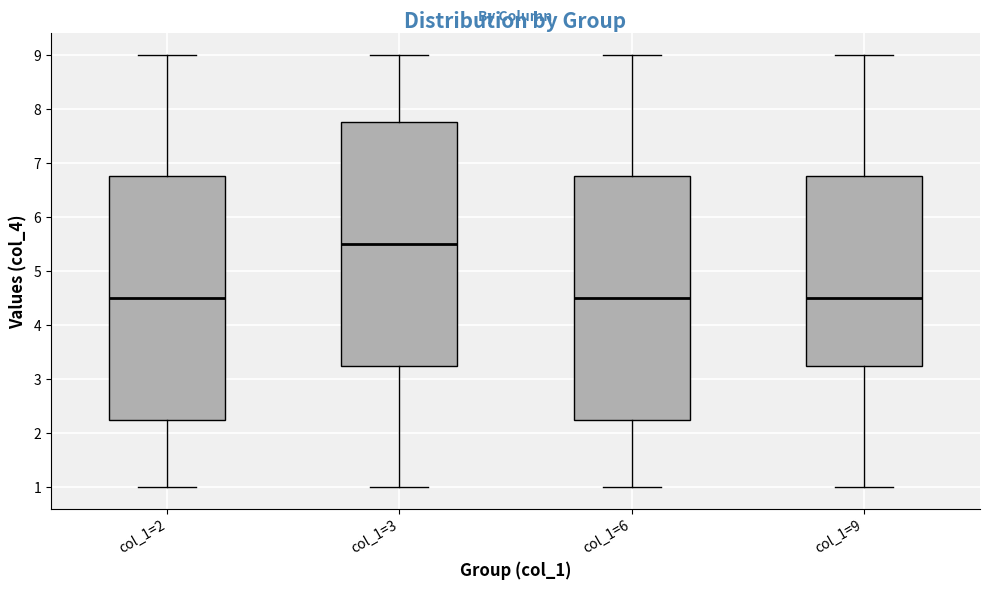

Where does the lower whisker of the box for col_1=6 end on the y-axis? The values are not printed on the chart, so give them approximately, as read against the axis.

1.0